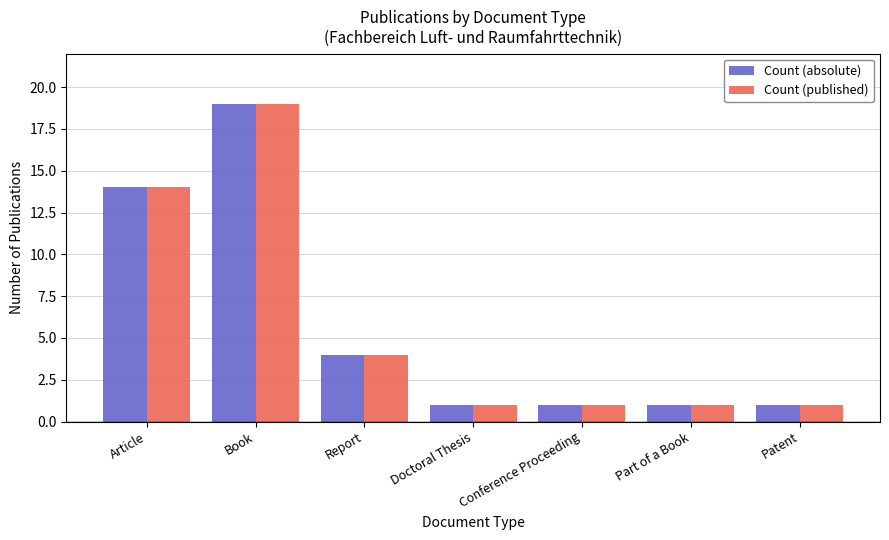

What is the sum of all Count (published) values?

41